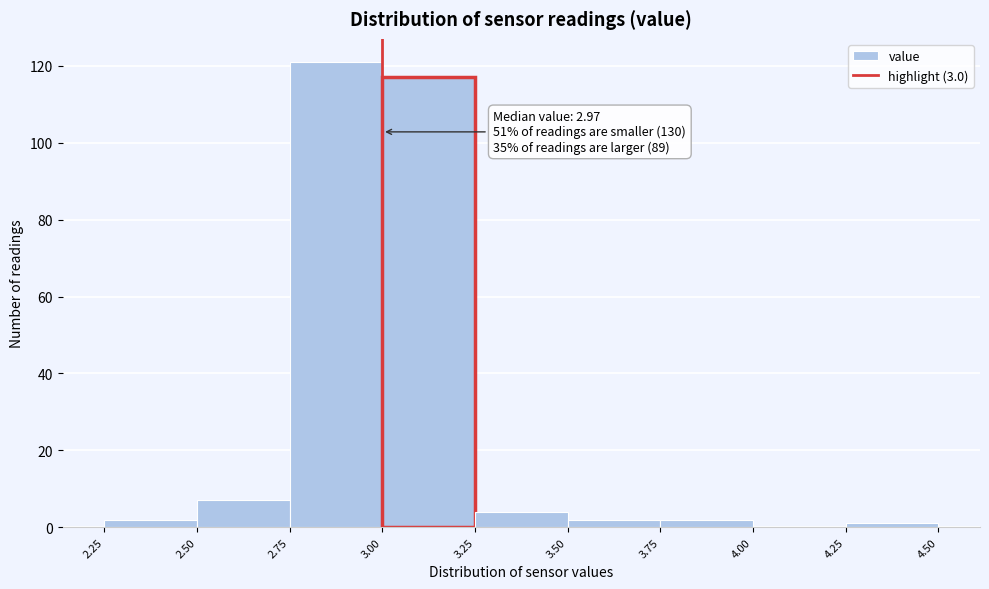

Over which range of the x-axis is the bar tallest?

2.75 to 3.00